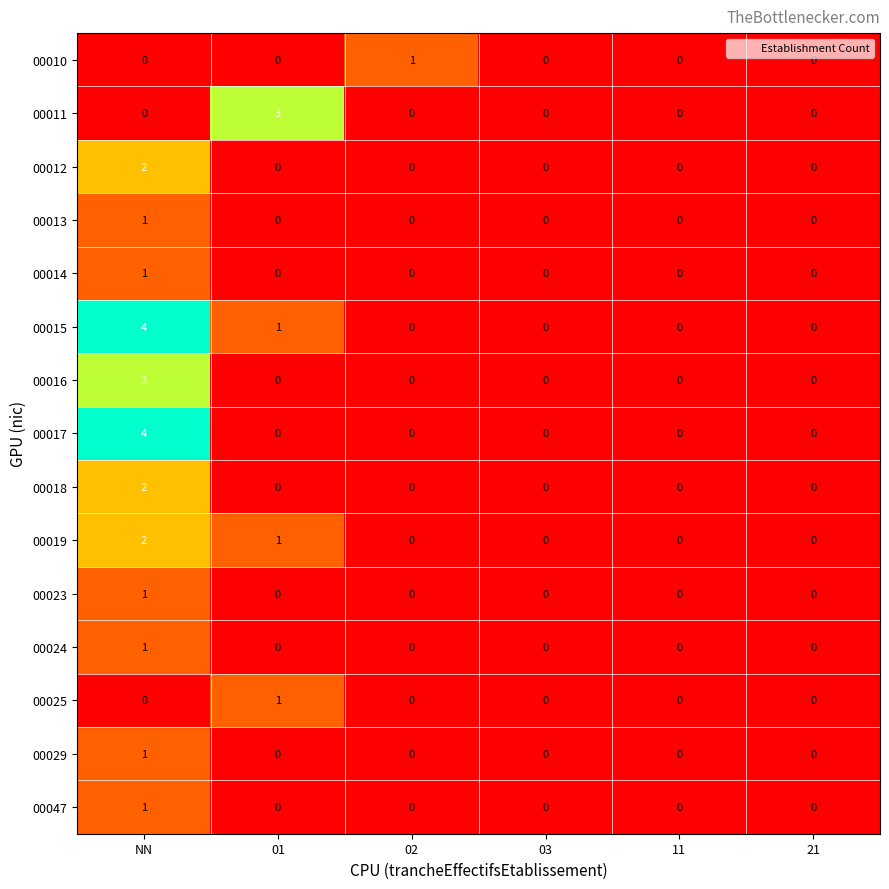

Is it true that 00011 equals 0 at NN?

True